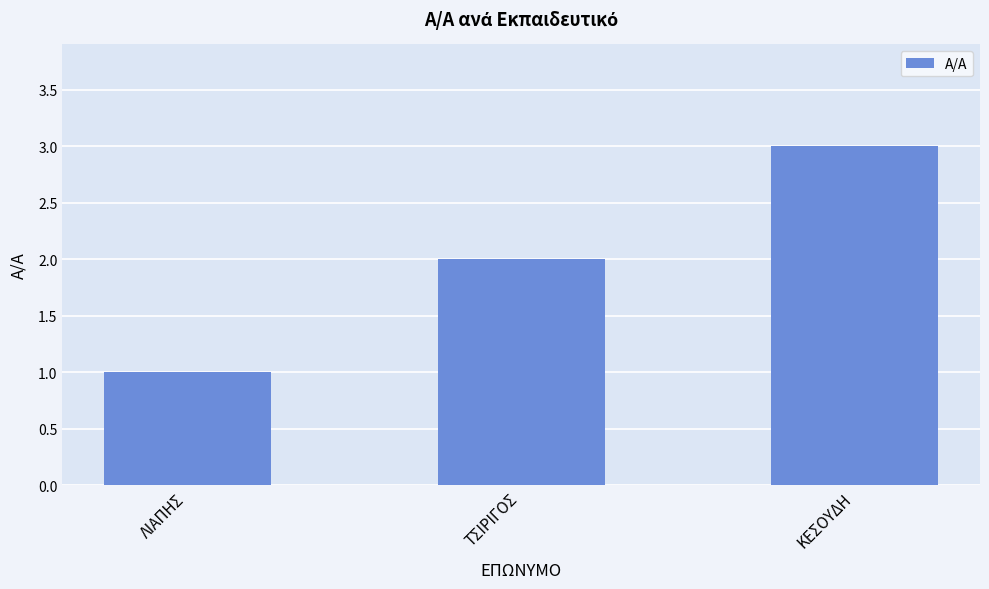

How many bars are there in total?

3